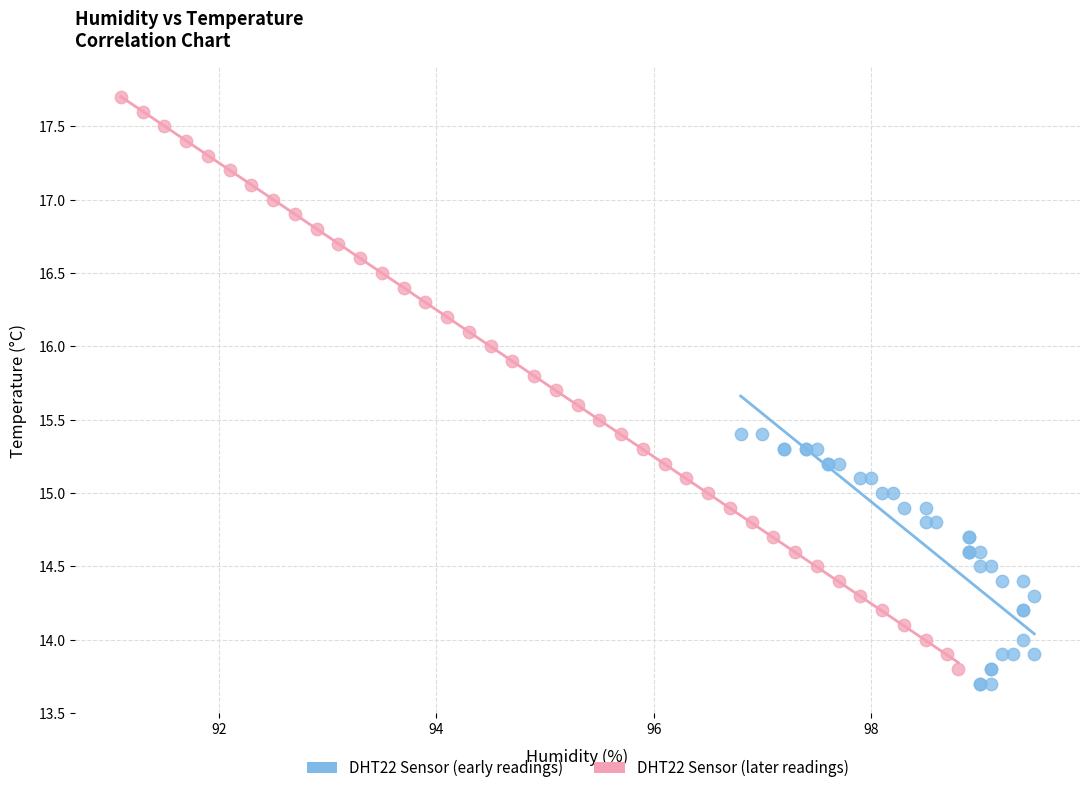

Which series has the widest spread of Y values?

DHT22 Sensor (later readings)